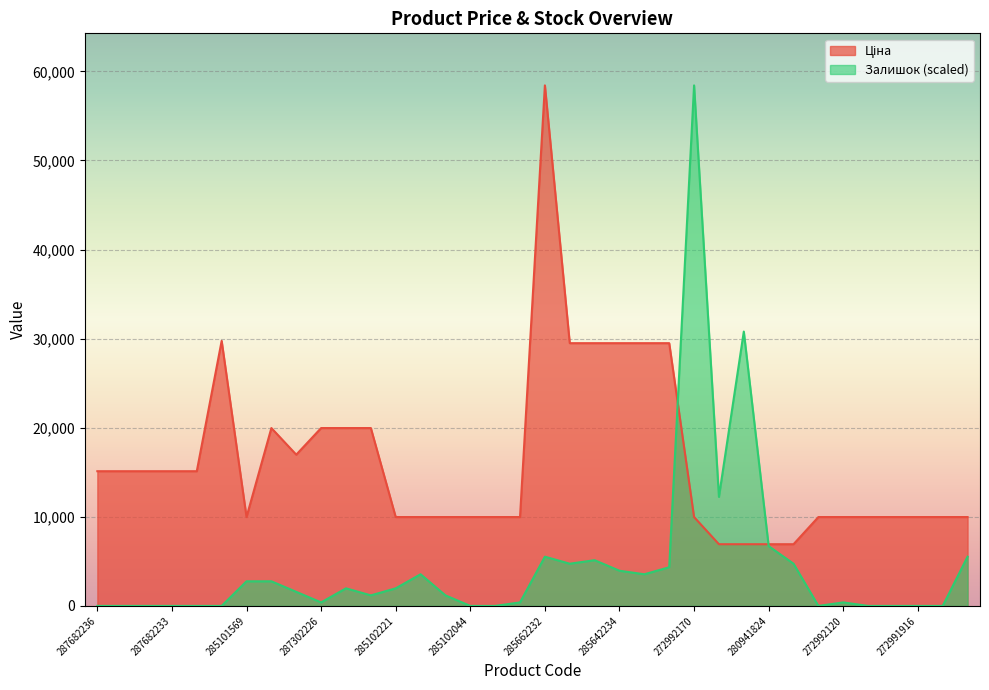

At how many categories does at least one series exceed 8624?

34